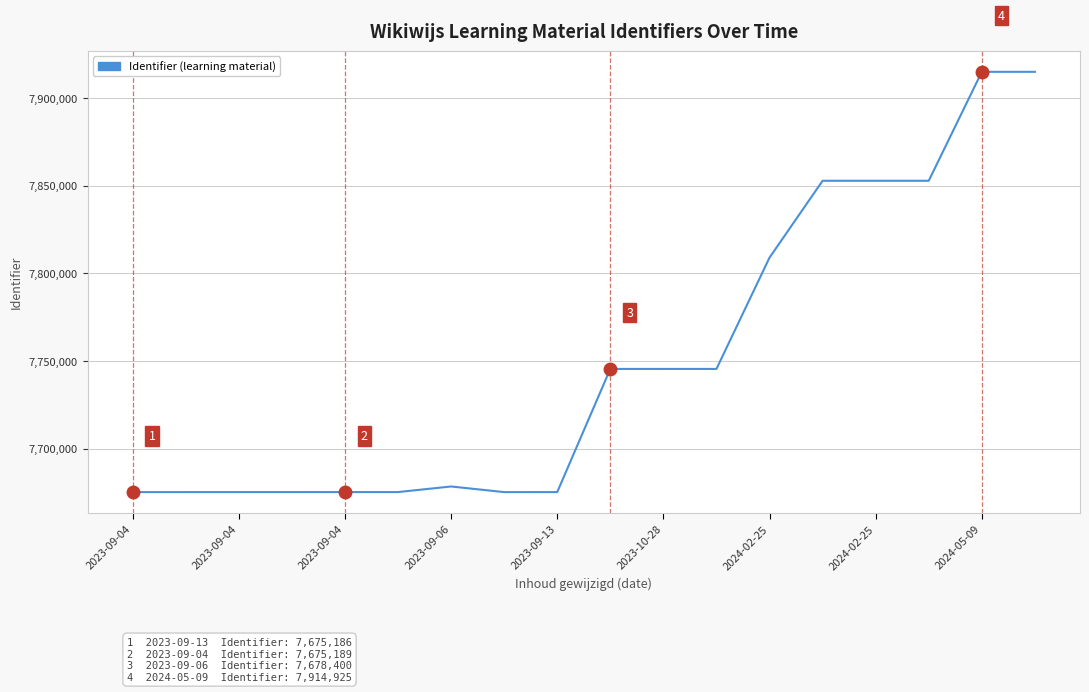

What is the difference between the maximum and minimum values?

239745